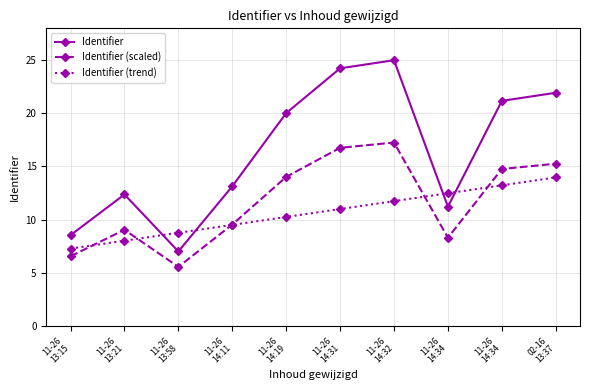

Where does the Identifier series first go above 20?

11-26
14:19